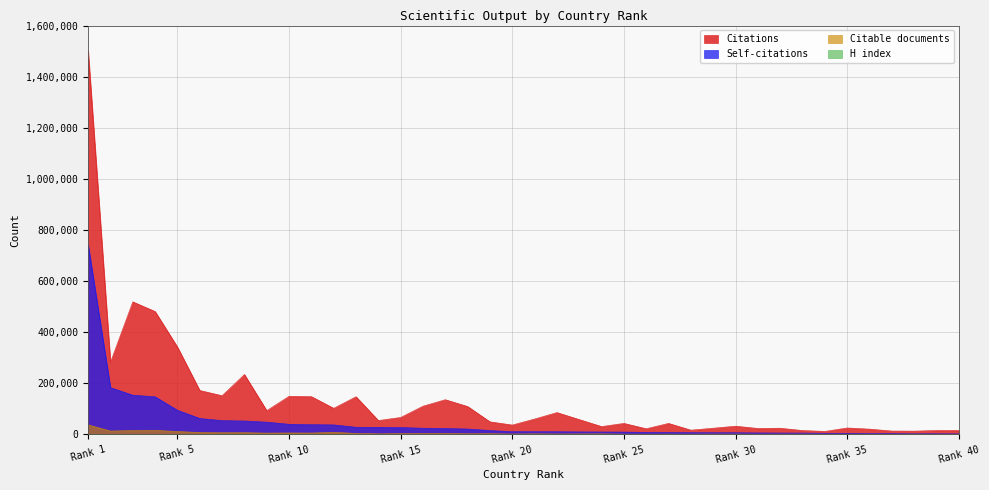

What is the highest value of the Citations series?

1501073